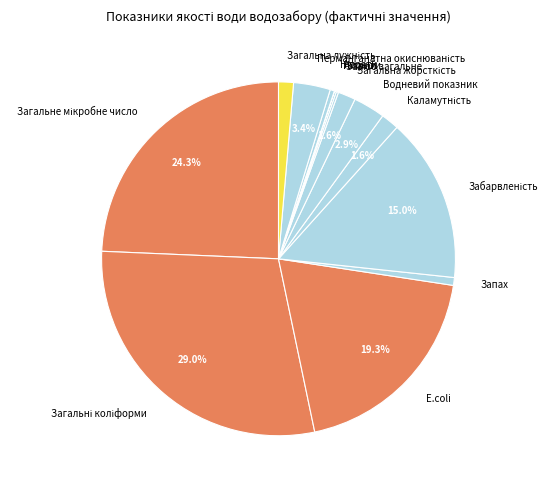

Is Водневий показник the majority of the pie?

No